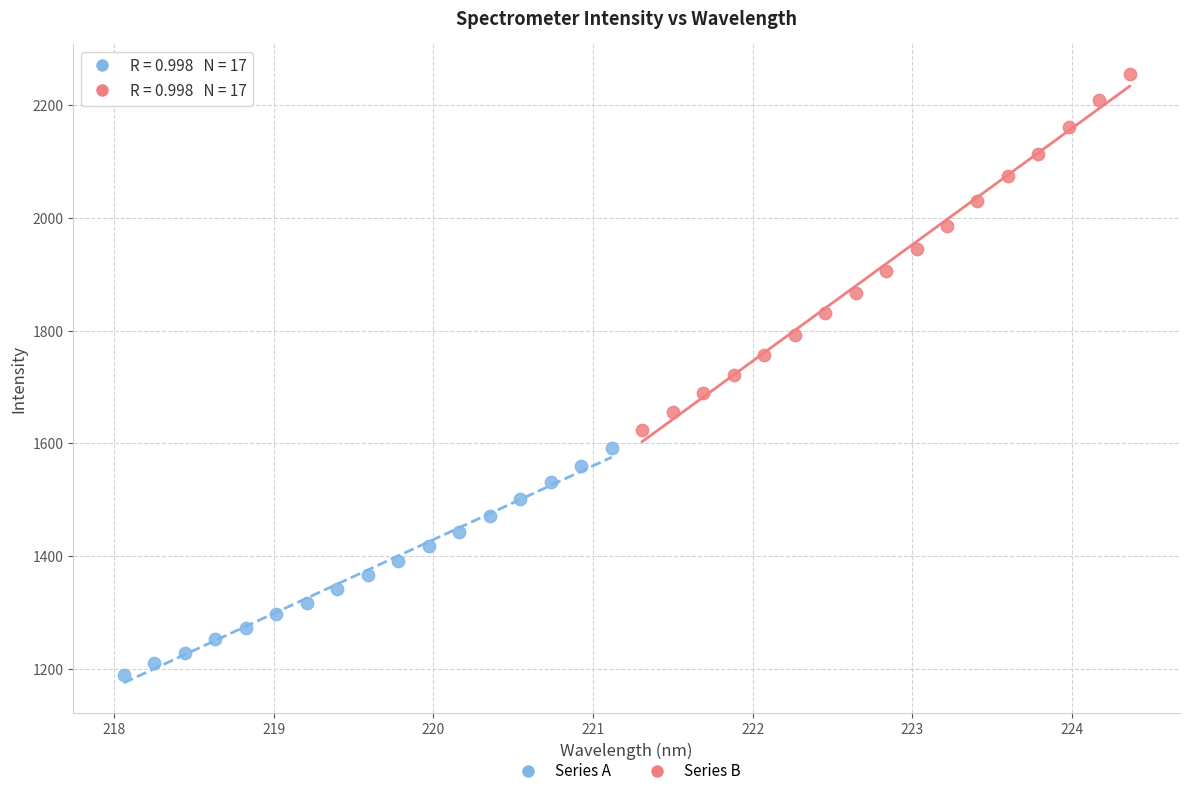

Which series contains the lowest Y value?

Series A